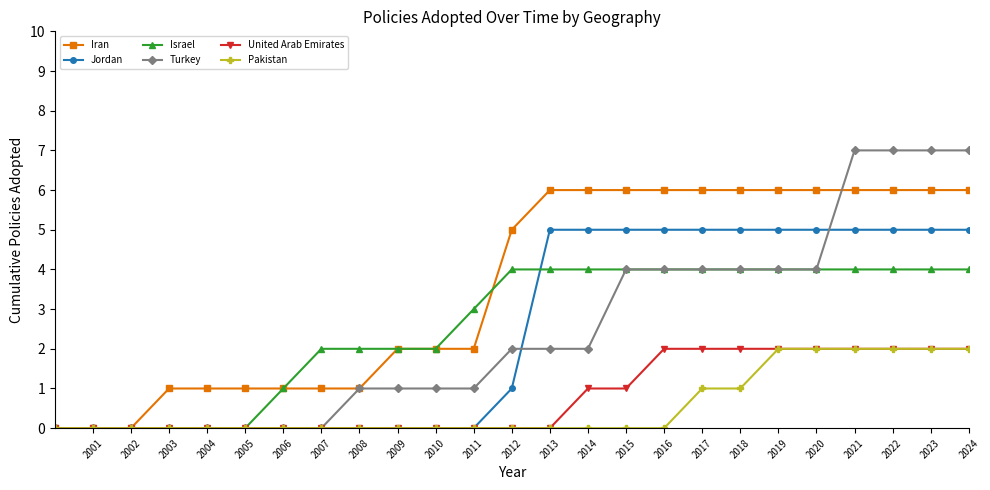

How many Iran values are between 1 and 6?

22